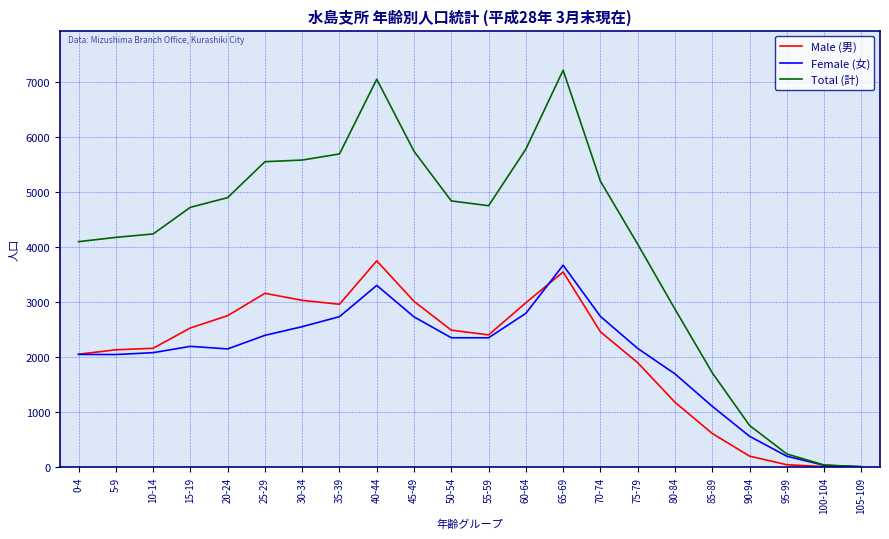

What is the difference between the Female (女) values at 60-64 and 30-34?

243